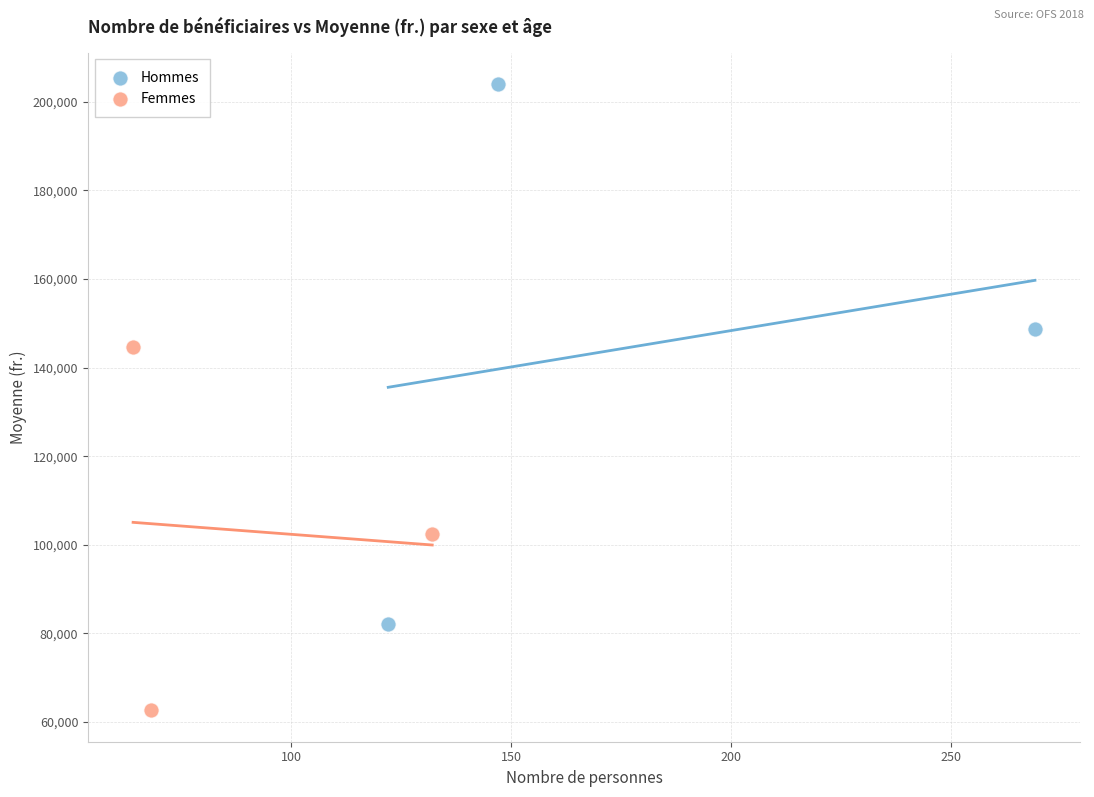

Which series reaches the minimum Y coordinate?

Femmes